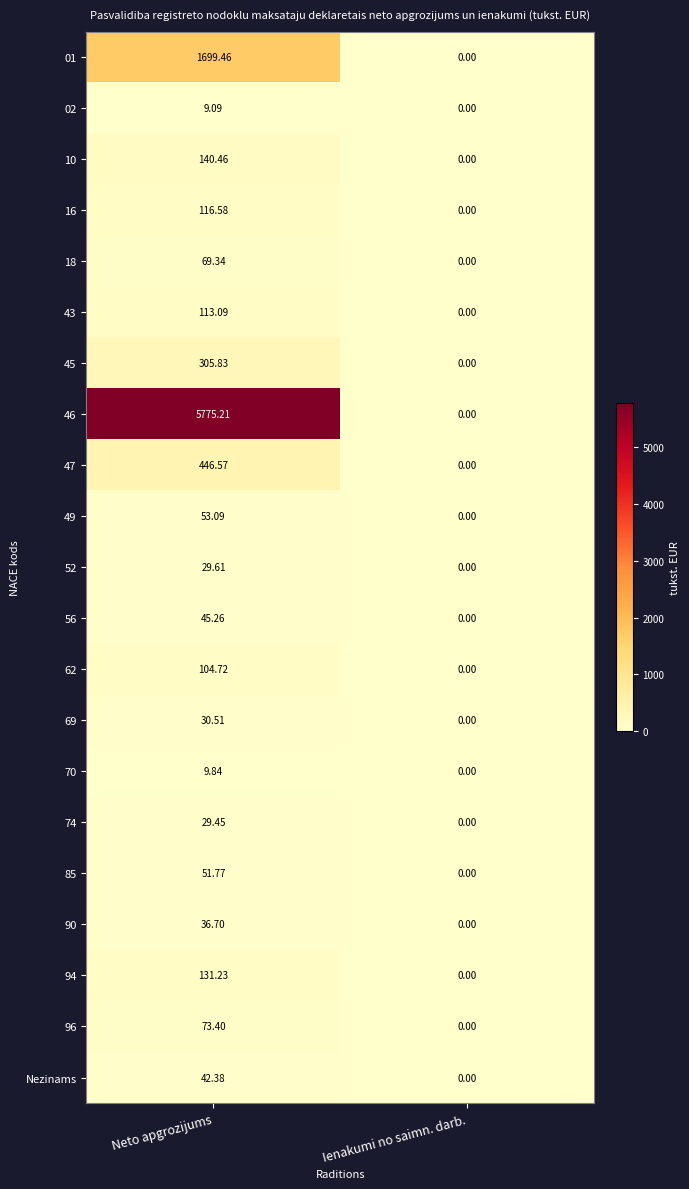

Rank the series by their maximum value, from lowest to highest.

02, 70, 74, 52, 69, 90, Nezinams, 56, 85, 49, 18, 96, 62, 43, 16, 94, 10, 45, 47, 01, 46